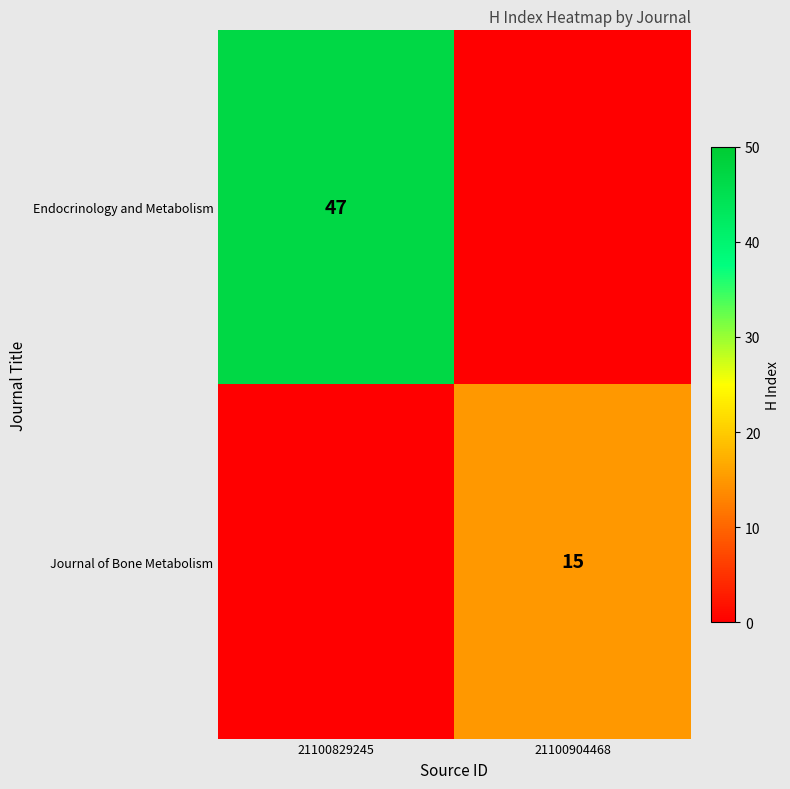

Is it true that Journal of Bone Metabolism equals 15 at 21100904468?

True